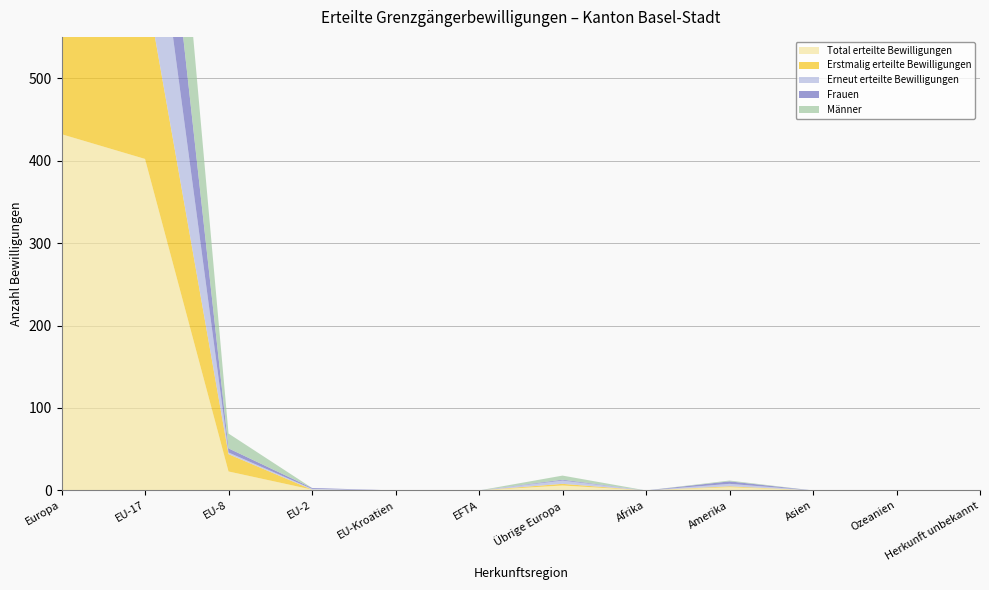

Reading left to right, list all the values displayed in this chart.

Total erteilte Bewilligungen: 432	402	23	1	0	0	6	0	4	0	0	0
Erstmalig erteilte Bewilligungen: 239	216	21	0	0	0	2	0	1	0	0	0
Erneut erteilte Bewilligungen: 193	186	2	1	0	0	4	0	3	0	0	0
Frauen: 173	166	5	1	0	0	1	0	3	0	0	0
Männer: 259	236	18	0	0	0	5	0	1	0	0	0